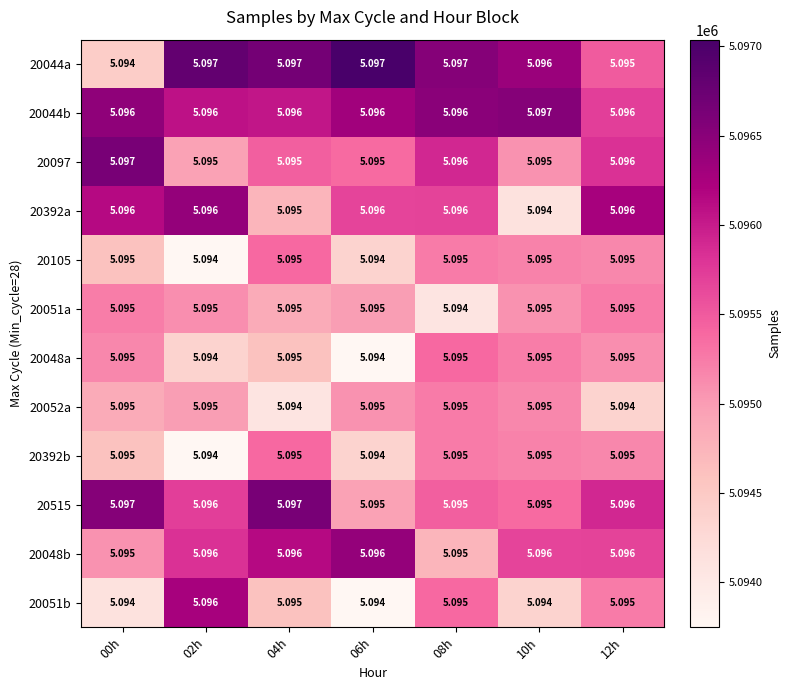

What is the difference between the highest and lowest values at 02h?

0.0